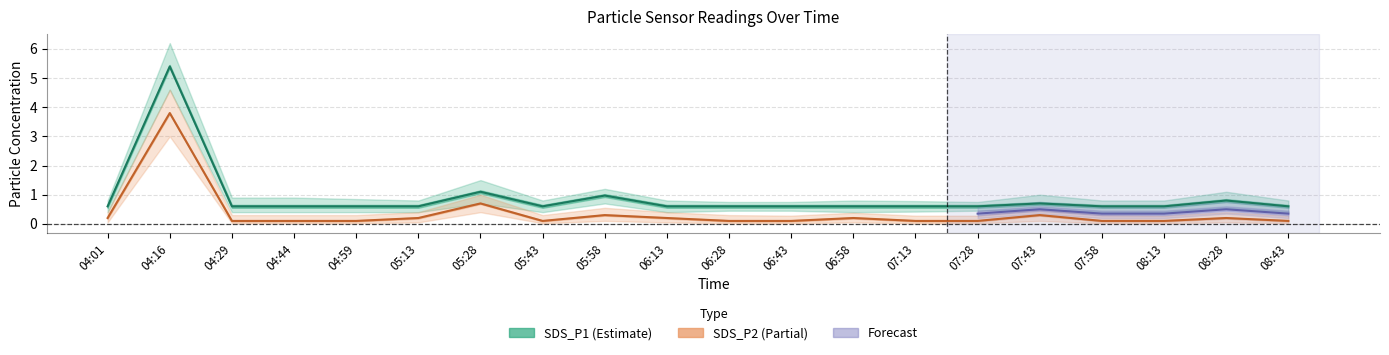

Does the chart display data point markers on the line(s)?

No